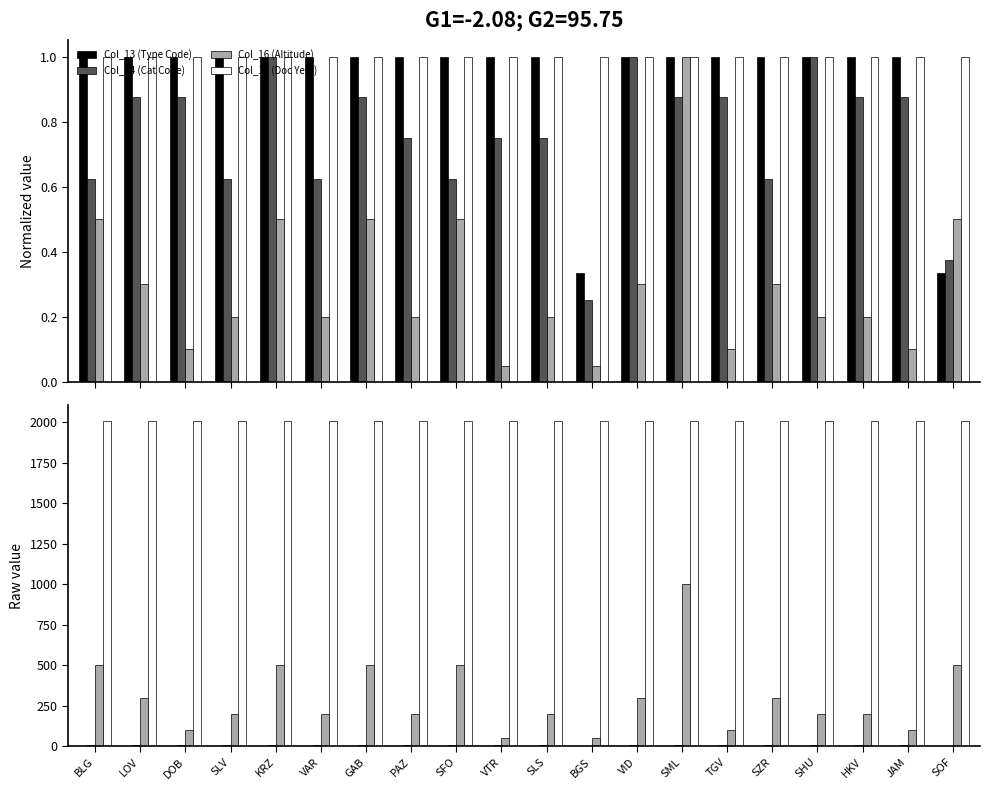

What are all the series names shown in the legend?

Col_13 (Type Code), Col_14 (Cat Code), Col_16 (Altitude), Col_17 (Doc Year)